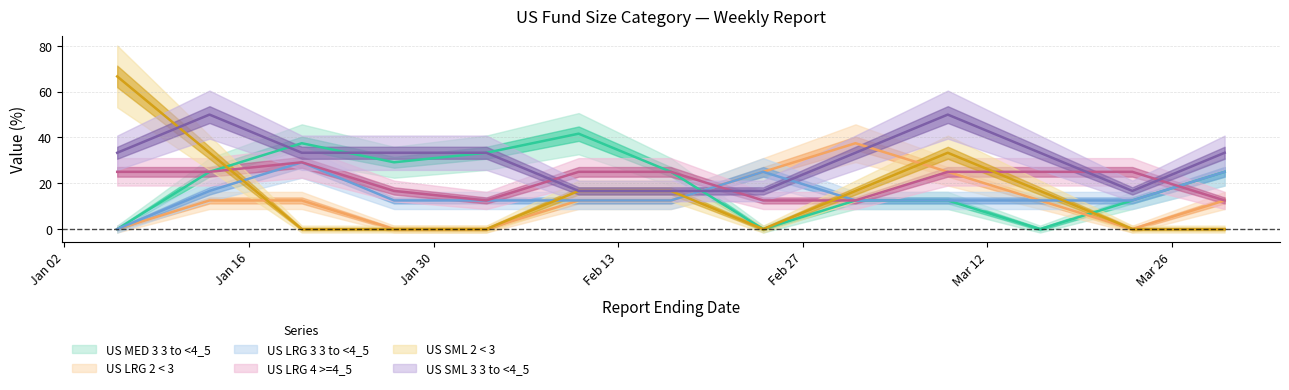

Which series has the largest total across all categories?

US SML 3 3 to <4_5